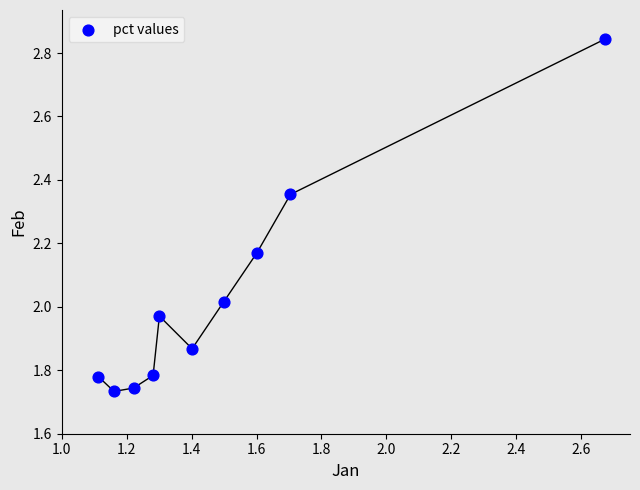

What is the range of Y values (max minus min)?

1.1